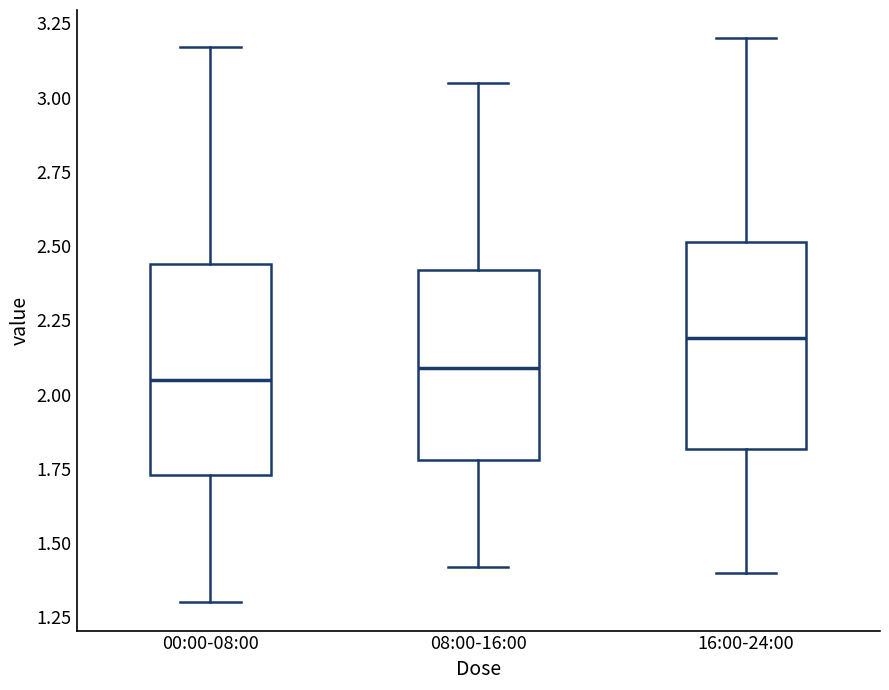

Where does the upper whisker of the box for 00:00-08:00 end on the y-axis? The values are not printed on the chart, so give them approximately, as read against the axis.

3.15